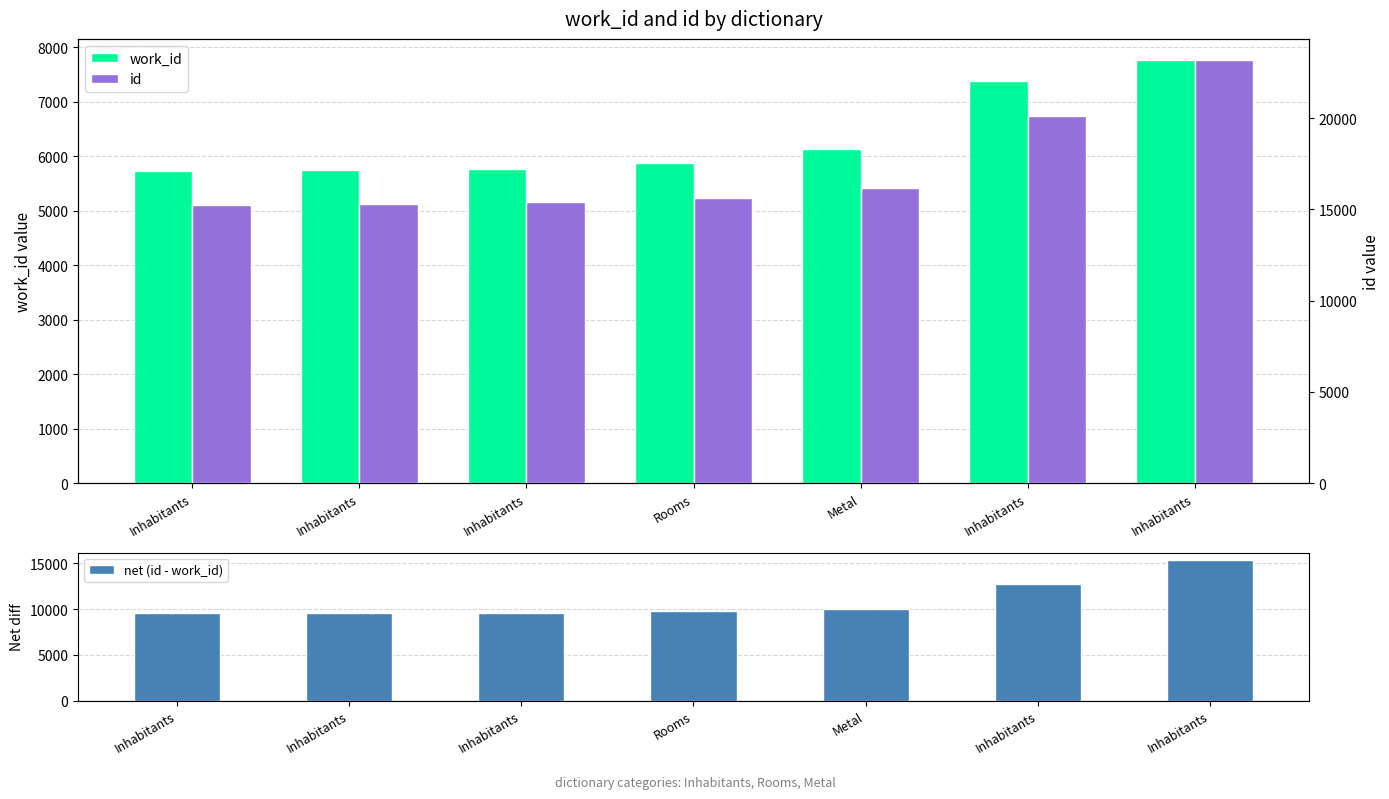

What is the spread (max minus min) of values at Inhabitants?

9530